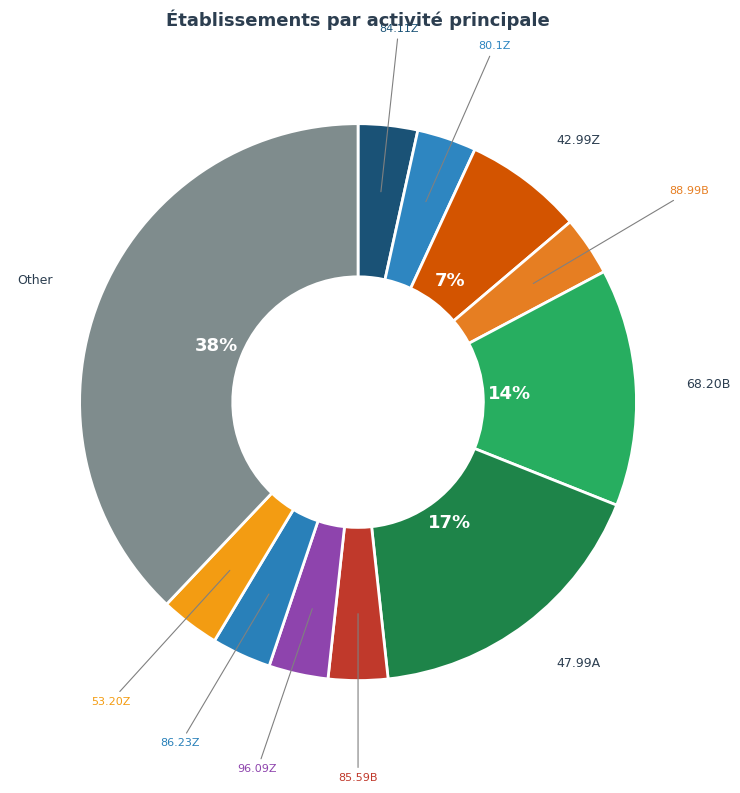

Does any single category account for the majority?

No